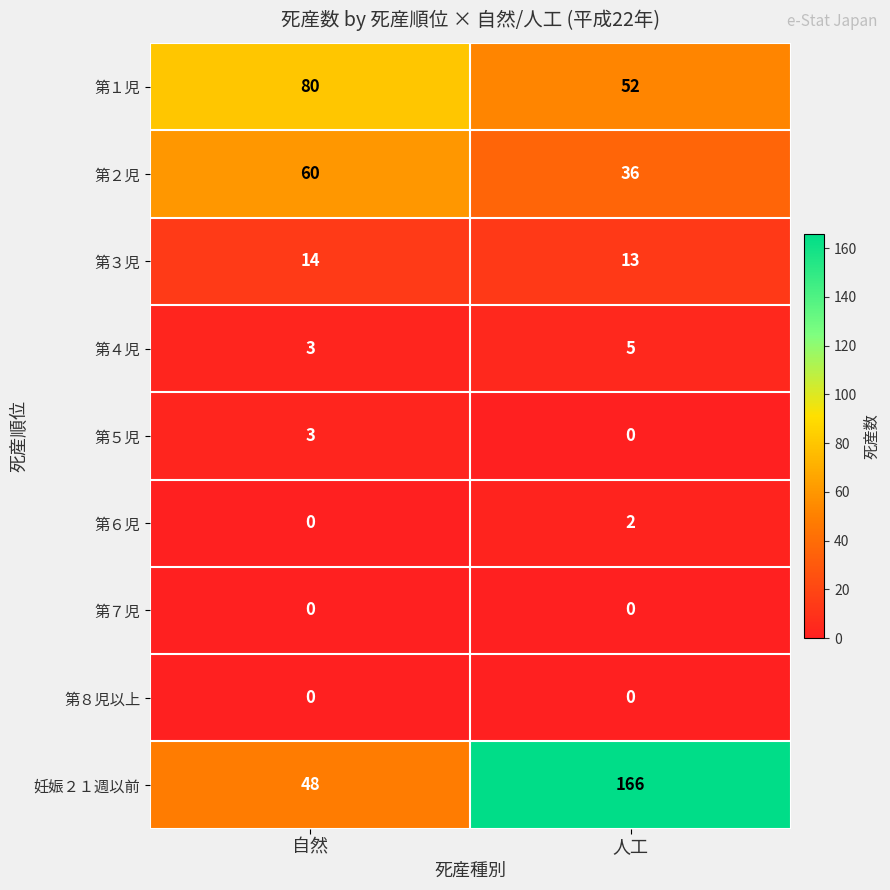

At which label is 第３児 closest to 13?

人工